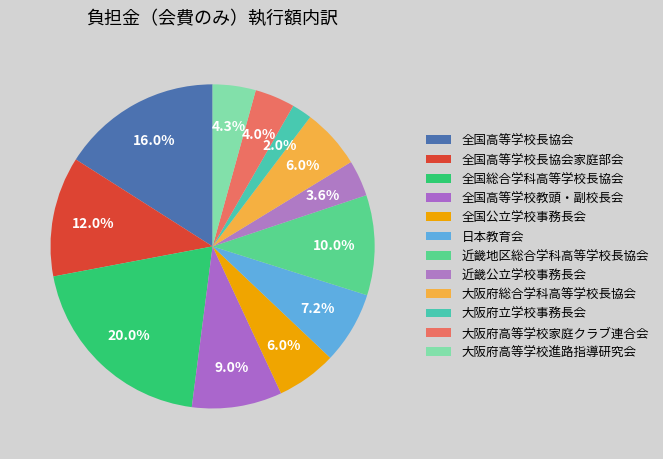

True or false: 大阪府高等学校進路指導研究会 accounts for 4% of the total.

True